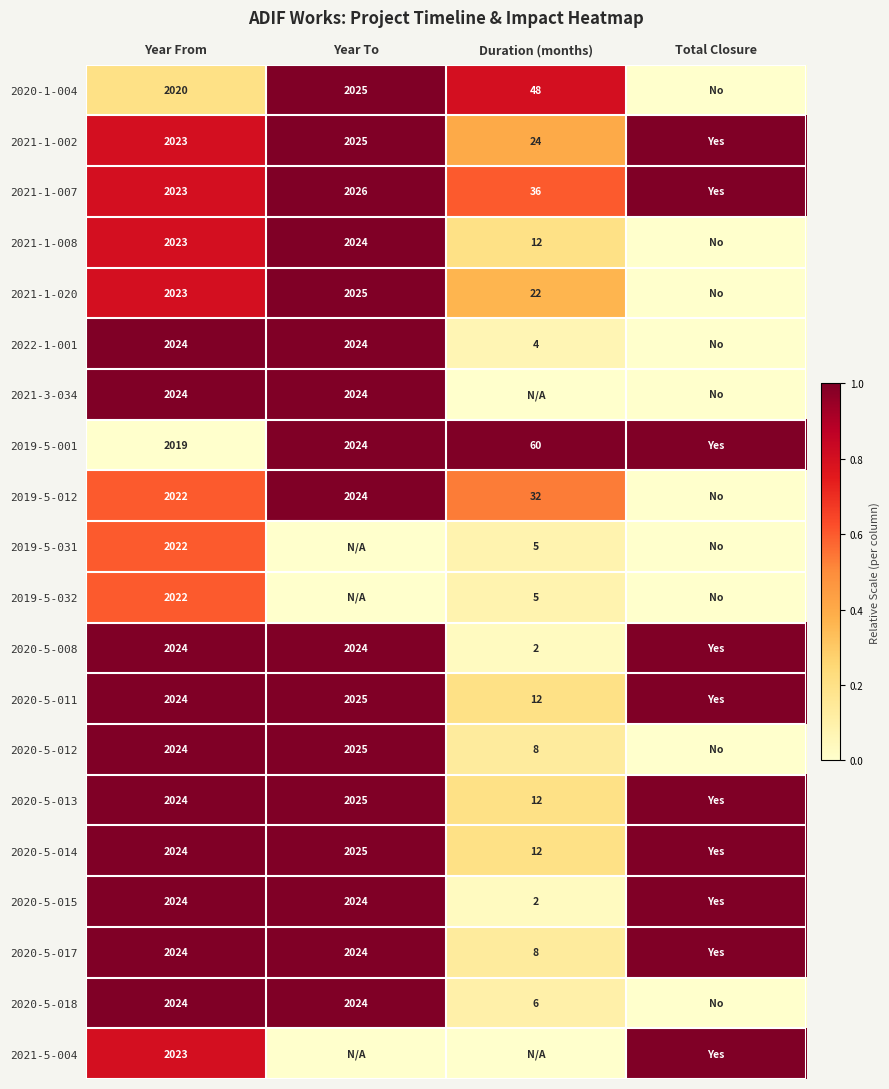

The value of 2020-5-017 at Year To is 1182. True or false?

False